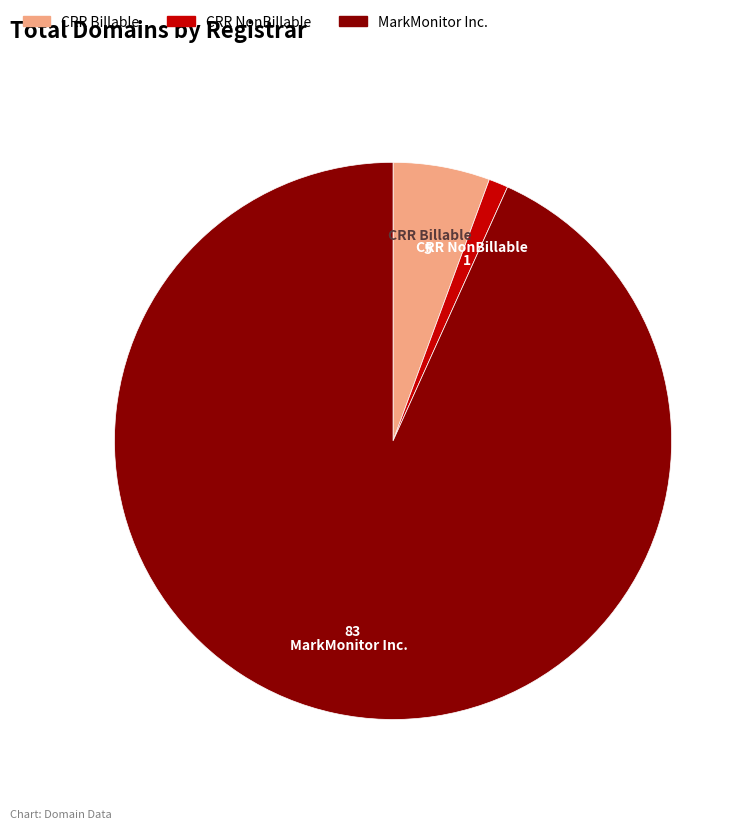

Is there any slice that represents more than half of the pie?

Yes